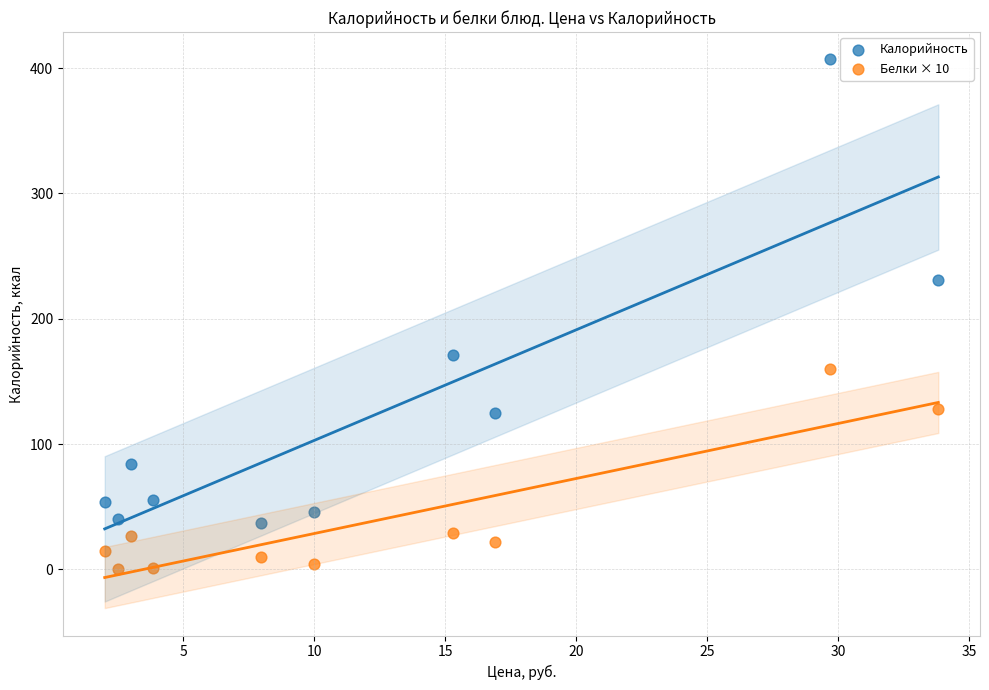

What are all the series names shown in the legend?

Калорийность, Белки × 10